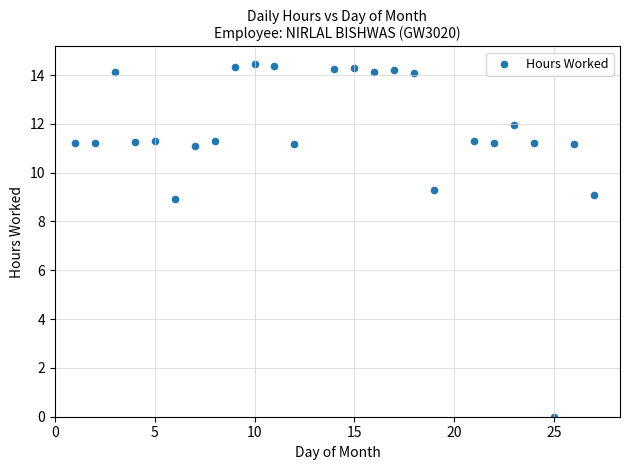

How many points are shown in the scatter plot?

25